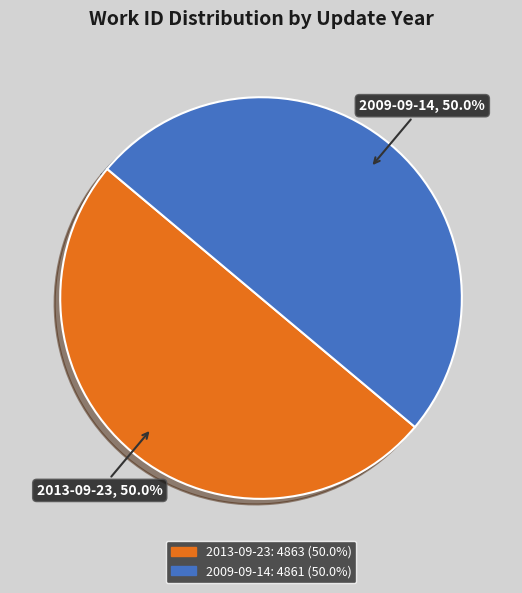

True or false: 2009-09-14 accounts for 50% of the total.

True